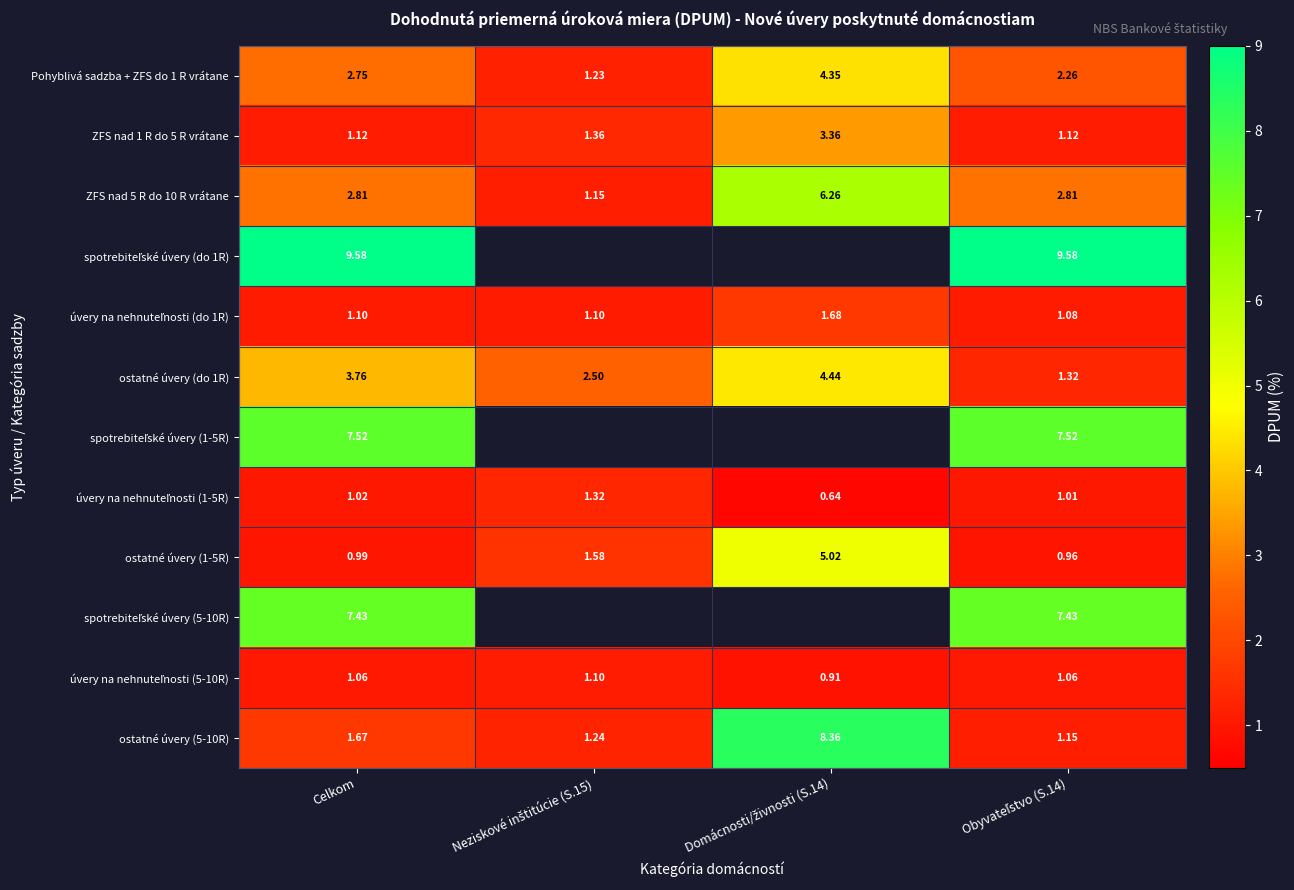

Rank the series at Obyvateľstvo (S.14) from highest to lowest value.

spotrebiteľské úvery (do 1R), spotrebiteľské úvery (1-5R), spotrebiteľské úvery (5-10R), ZFS nad 5 R do 10 R vrátane, Pohyblivá sadzba + ZFS do 1 R vrátane, ostatné úvery (do 1R), ostatné úvery (5-10R), ZFS nad 1 R do 5 R vrátane, úvery na nehnuteľnosti (do 1R), úvery na nehnuteľnosti (5-10R), úvery na nehnuteľnosti (1-5R), ostatné úvery (1-5R)